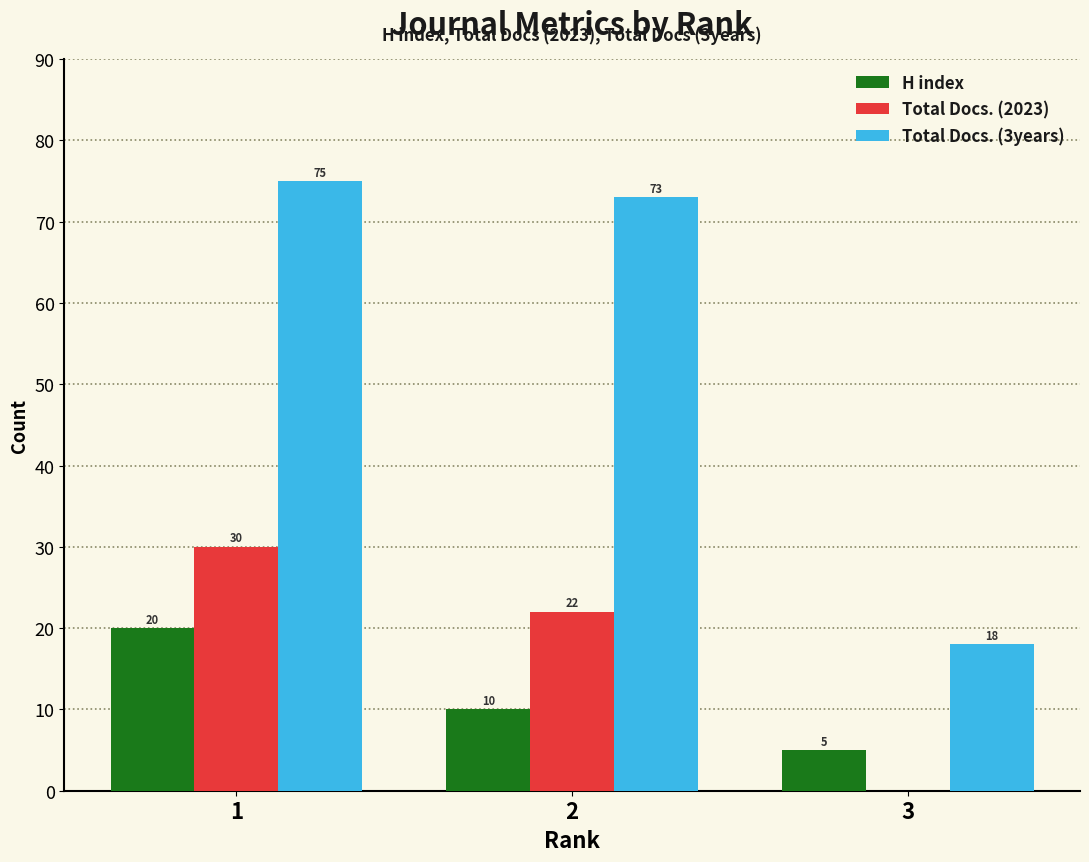

How many distinct data groups are displayed?

3